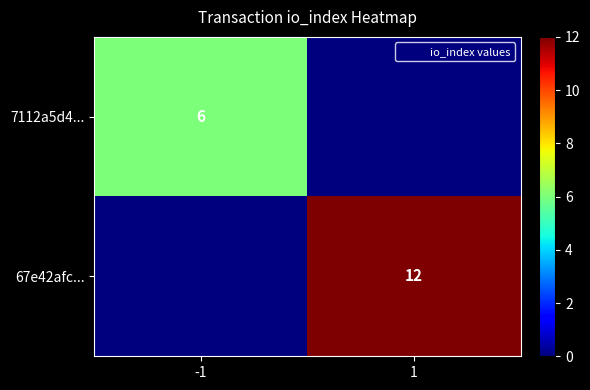

The 67e42afc... series shows 17 at 1. True or false?

False